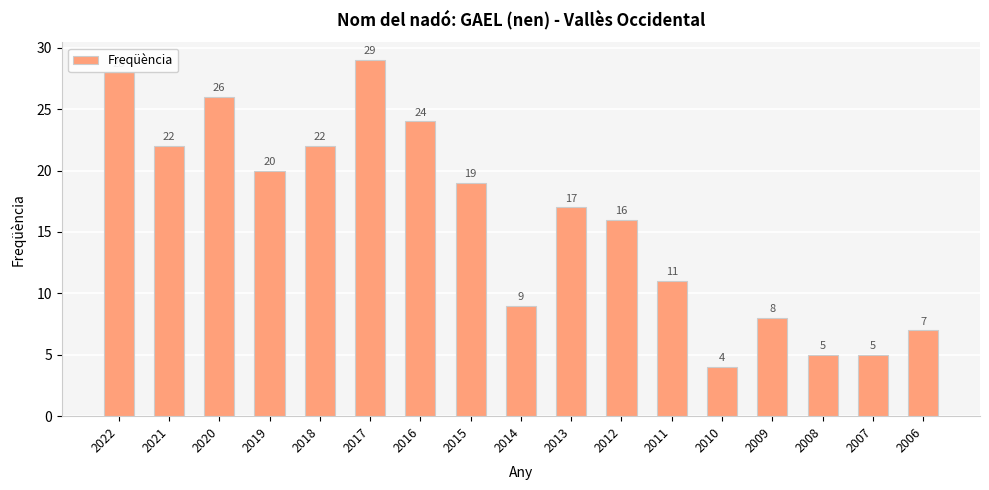

What is the difference between the second highest and second lowest values?

23